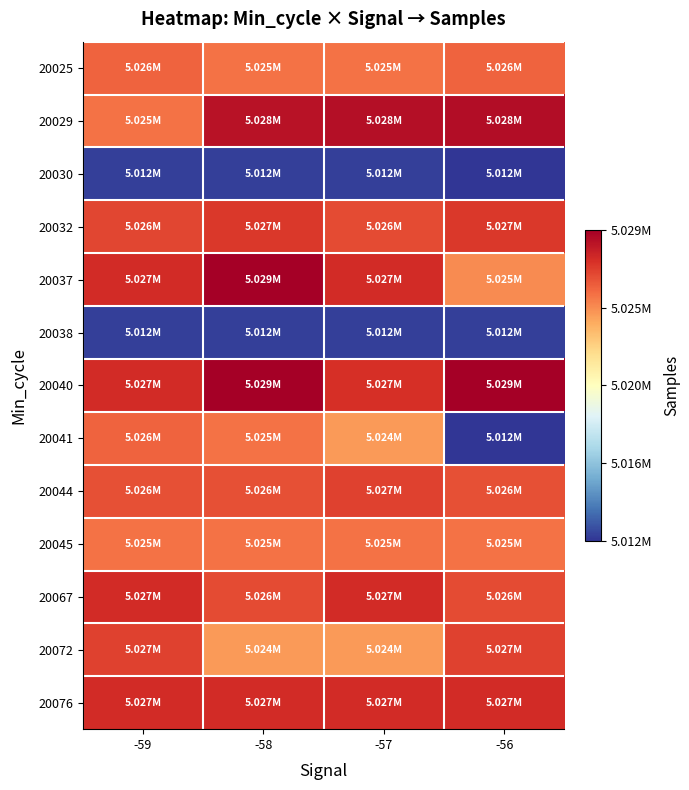

Which has a higher value, -58 or -59?

-59